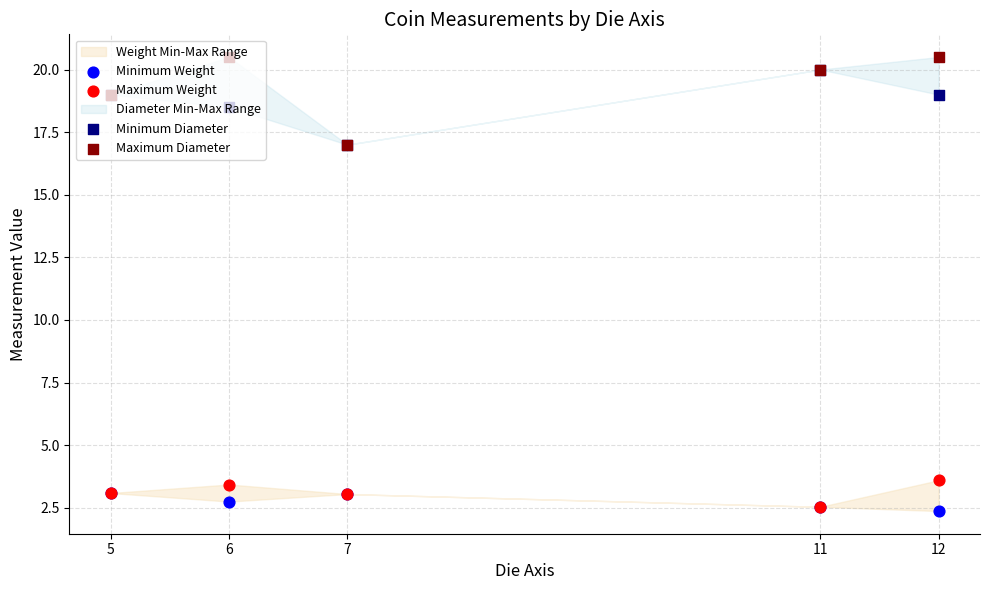

Which series reaches the minimum Y coordinate?

Minimum Weight